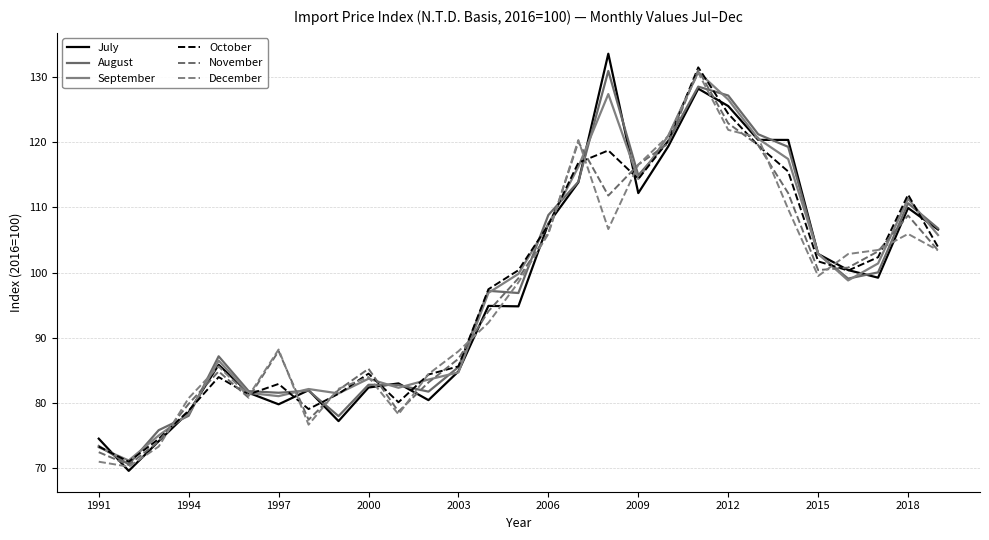

List the series in order of their peak value, highest first.

July, October, November, August, September, December